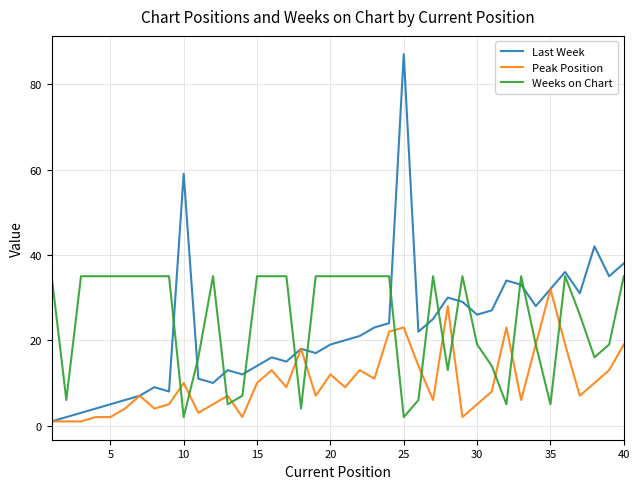

What is the minimum value shown in the chart?

1